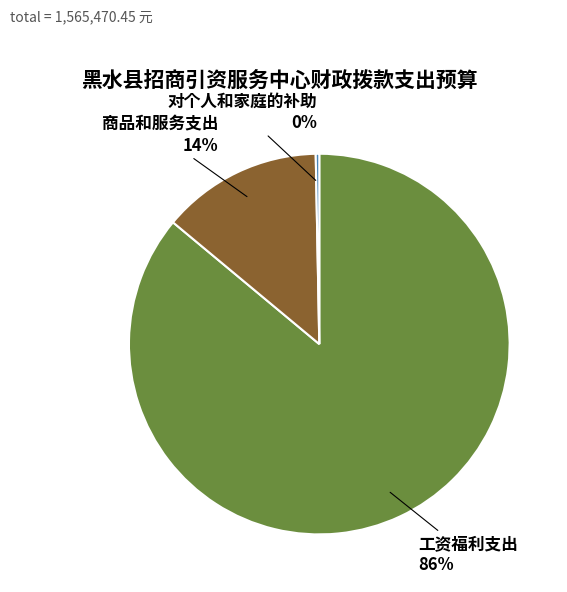

Is it true that 商品和服务支出 is 20% of the pie?

False